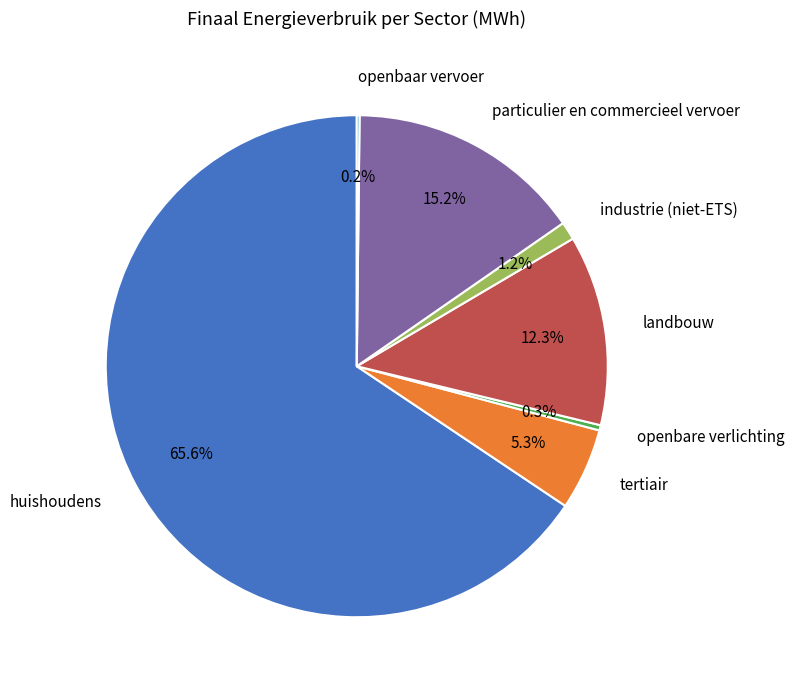

What percentage is NOT represented by industrie (niet-ETS)?

98.8%